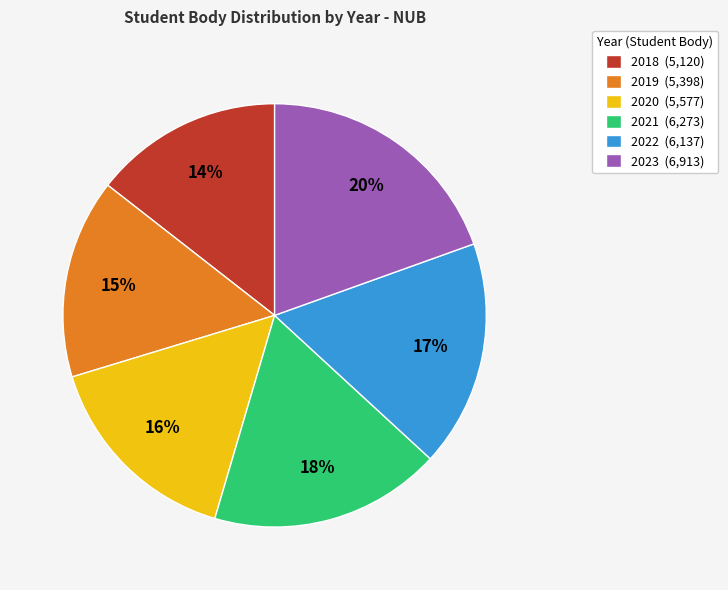

Which category has the smallest portion of the pie?

2018